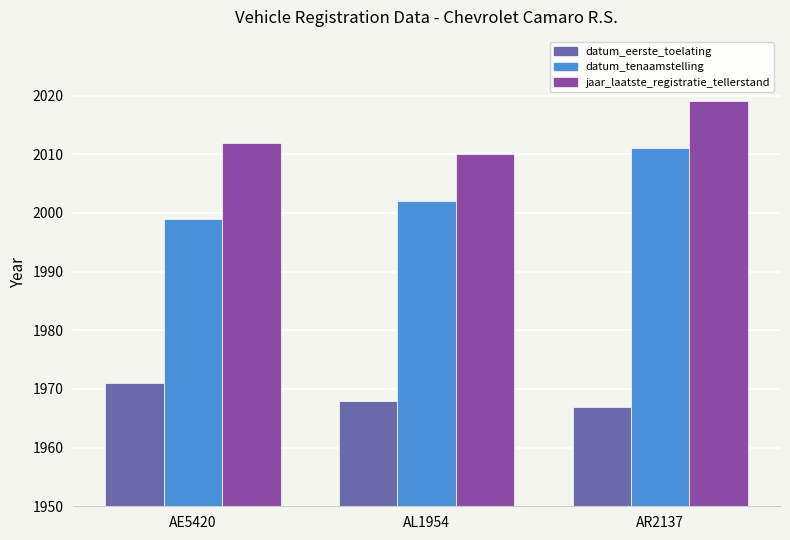

Read the datum_eerste_toelating value at AR2137.

1967